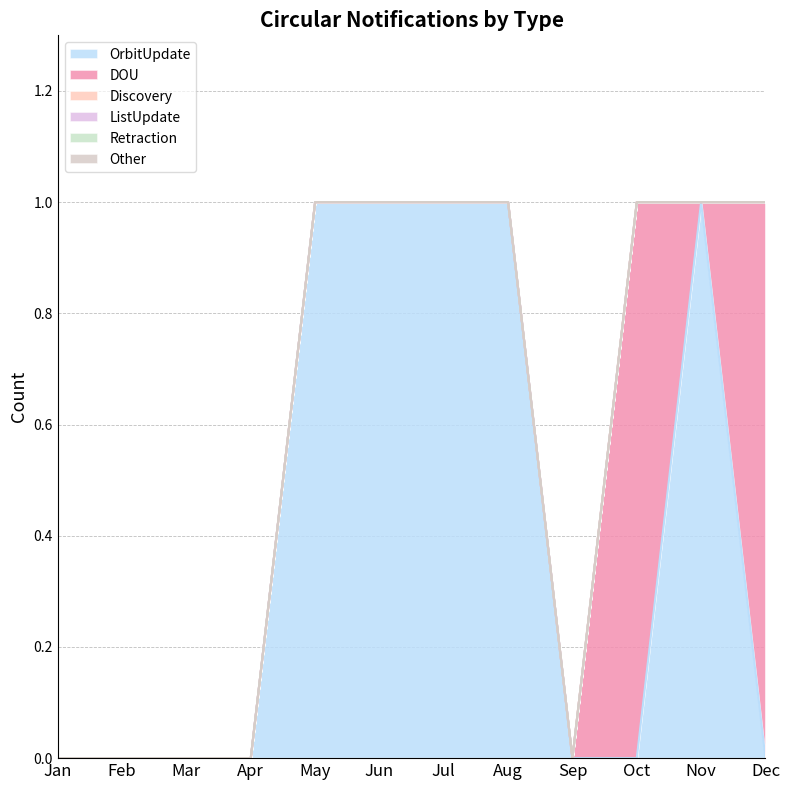

The value of ListUpdate at Nov is 0. True or false?

True